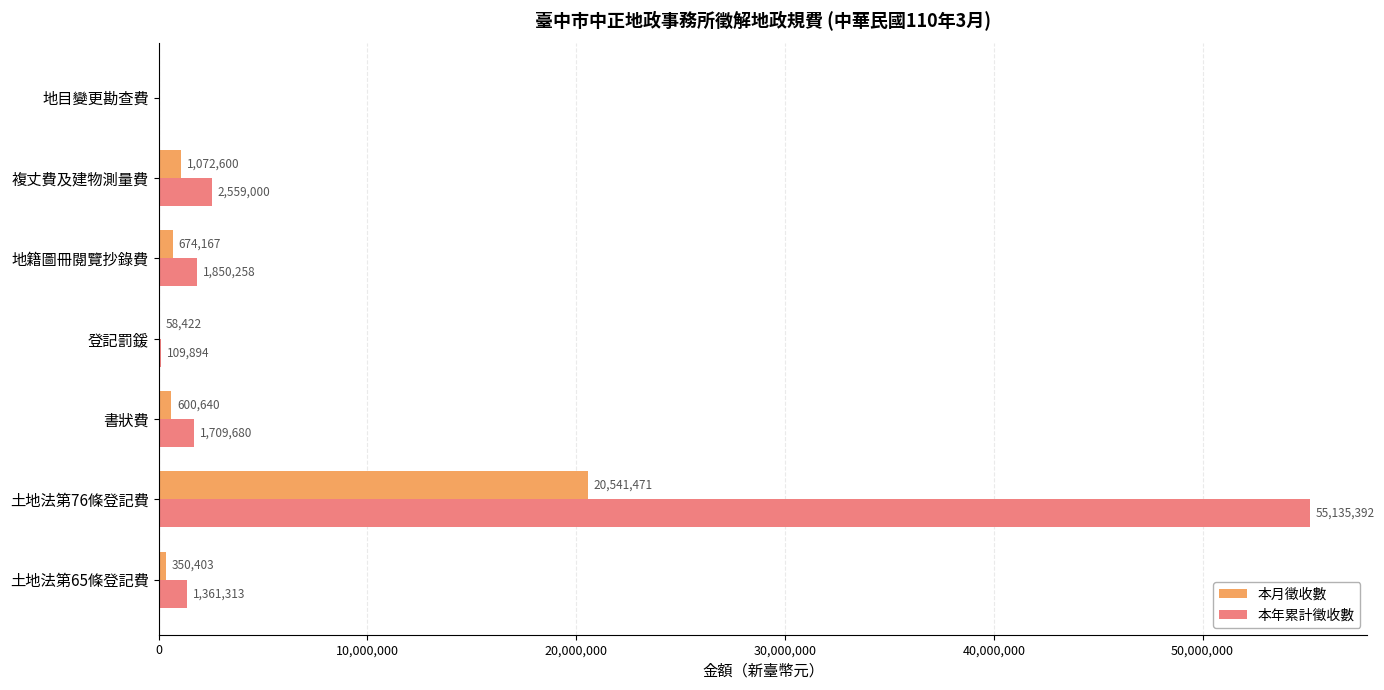

Where is 本月徵收數 nearest to the value 10270735?

複丈費及建物測量費